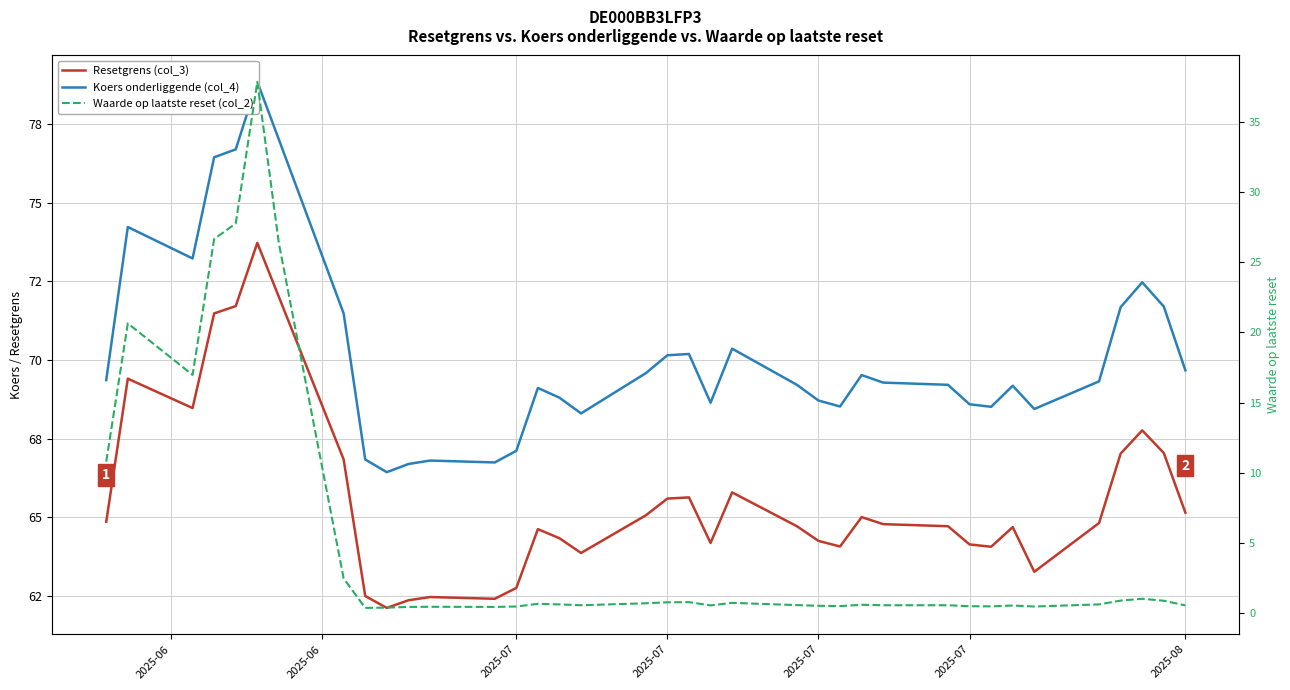

The value of Waarde op laatste reset (col_2) at 2025-07 is 0.7. True or false?

False